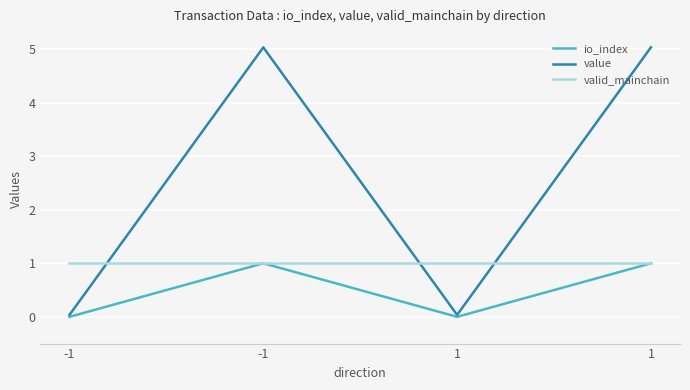

List the labels in order of valid_mainchain value, smallest first.

-1, -1, 1, 1